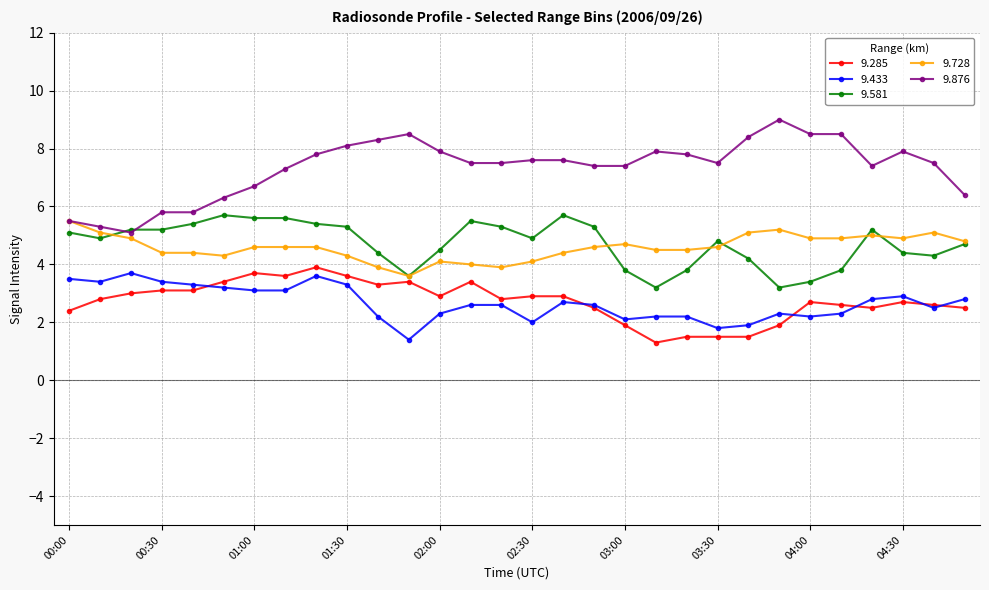

What is the minimum value for 9.876?

5.1